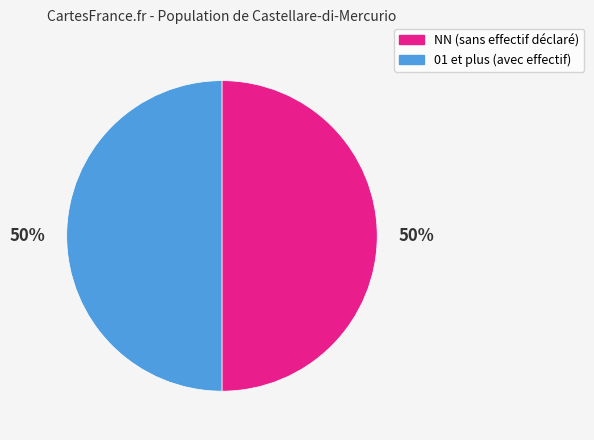

To the nearest percent, what is the average slice percentage?

50%